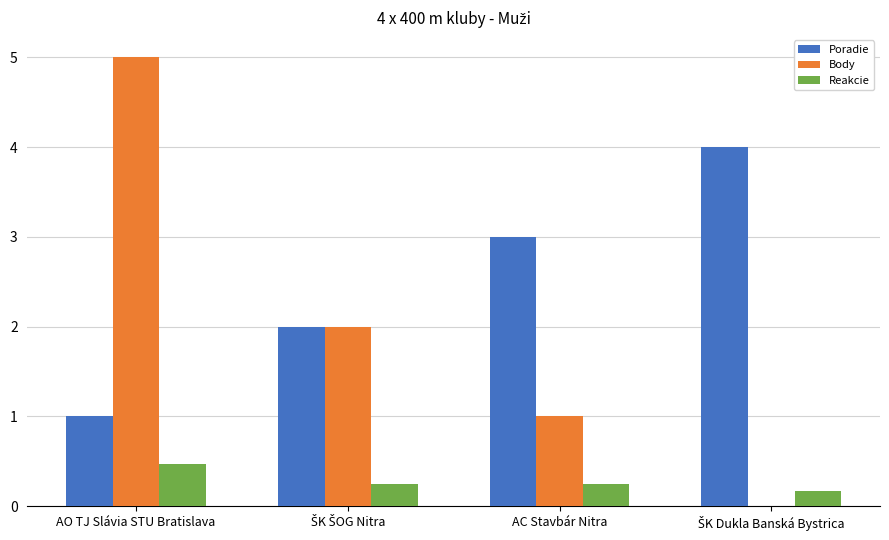

What is the sum of all Poradie values?

10.0